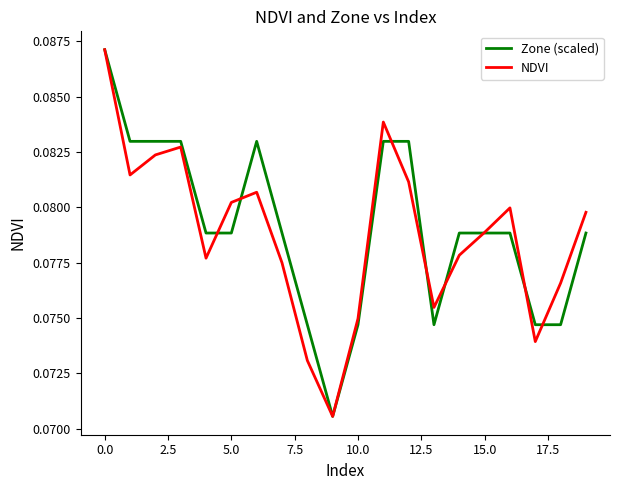

What is the smallest value displayed?

0.1